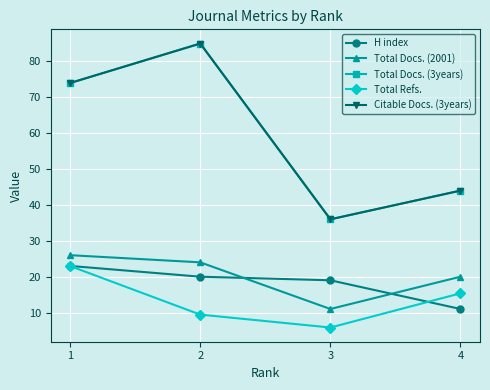

List the series in order of their peak value, highest first.

Total Docs. (3years), Citable Docs. (3years), Total Docs. (2001), H index, Total Refs.